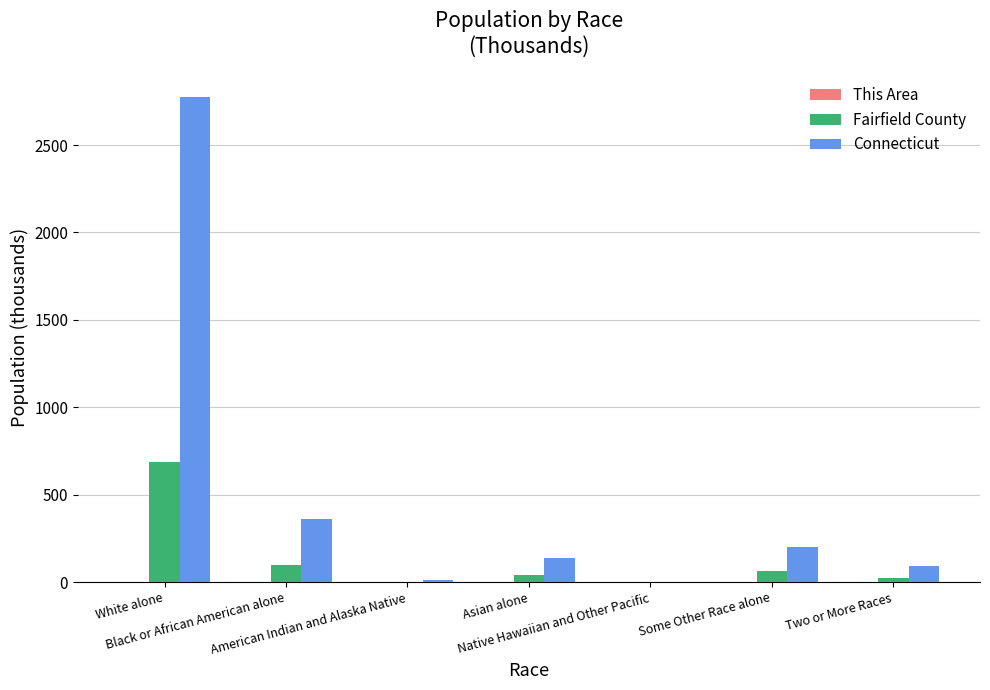

Which series has the widest spread of values?

Connecticut